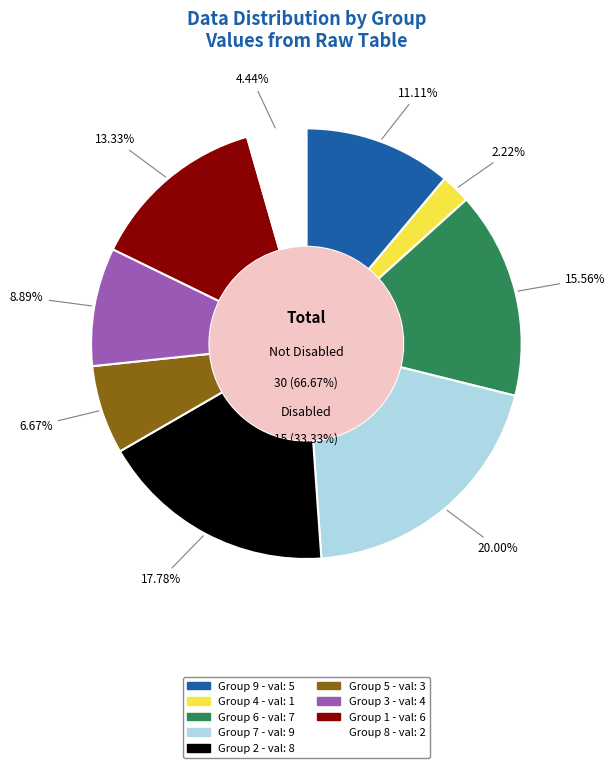

To the nearest percent, what is the difference between the largest and smallest slice percentages?

18%